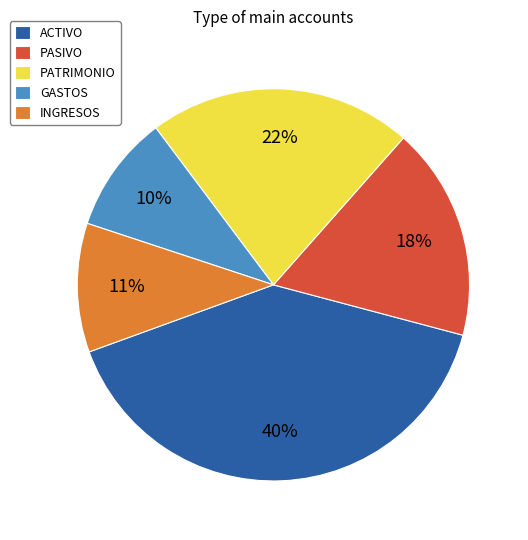

How many slices are in this pie chart?

5